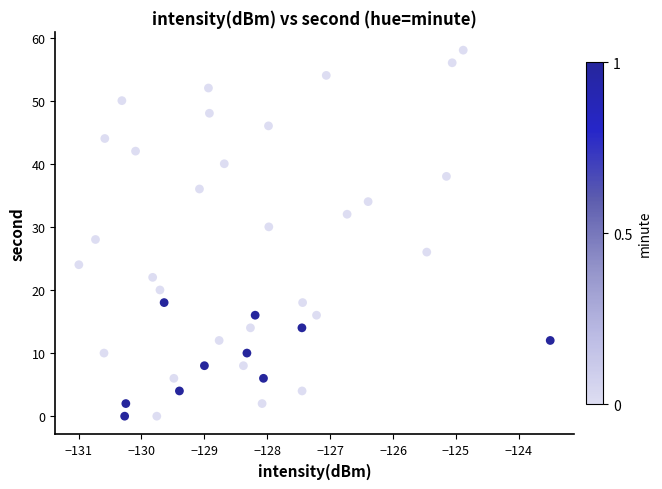

What is the range of Y values (max minus min)?

58